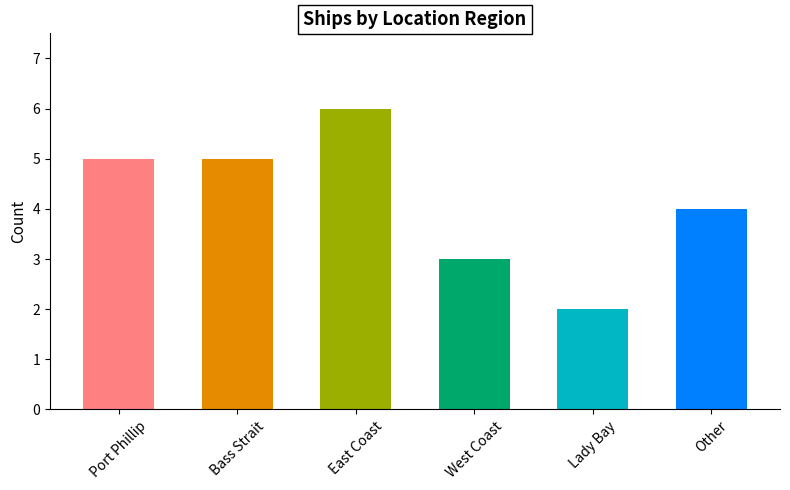

Is it true that the value at Lady Bay is 2?

True